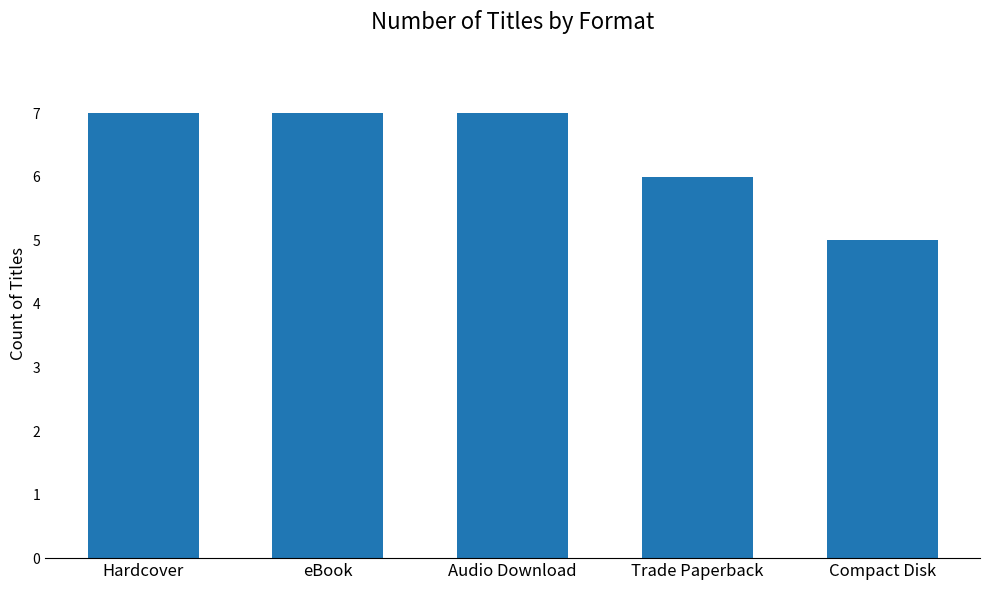

At which label is the value closest to 6?

Trade Paperback